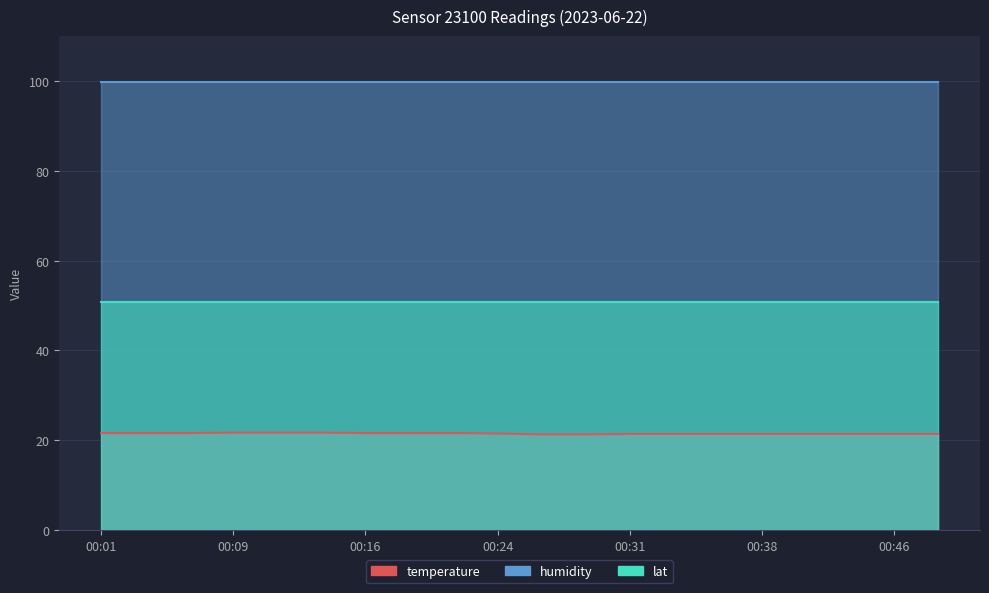

True or false: temperature and lat intersect in this chart.

False